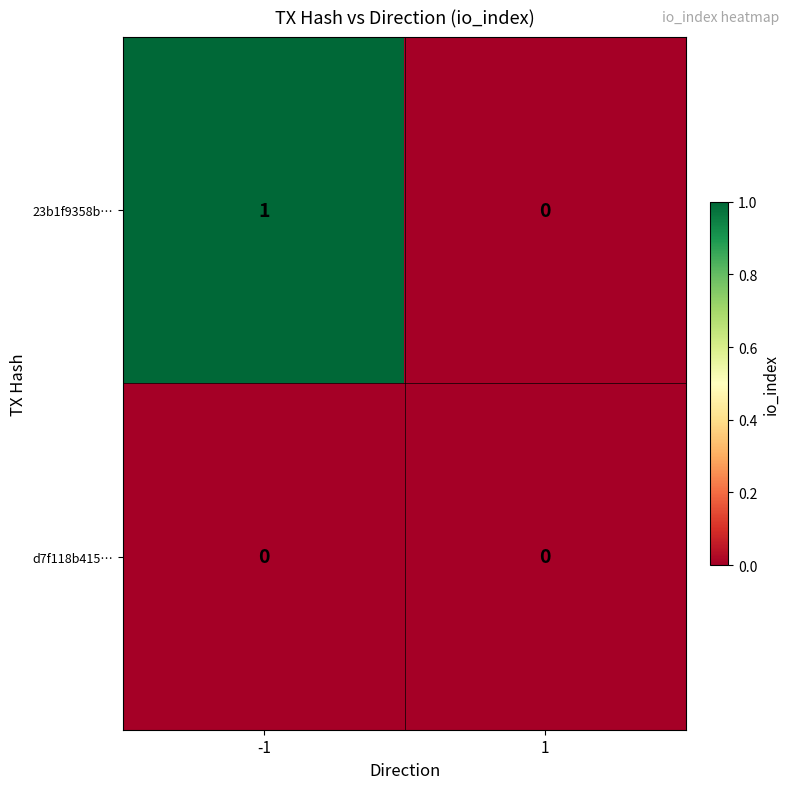

Which series has the largest range (max minus min)?

23b1f9358b…